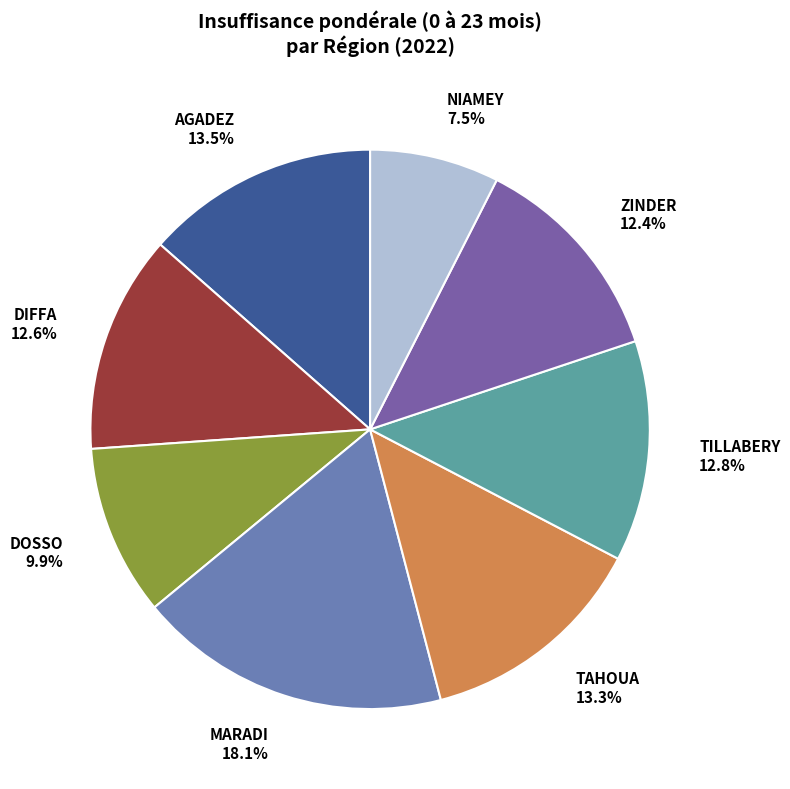

What percentage do ZINDER and NIAMEY together represent?

19.9%